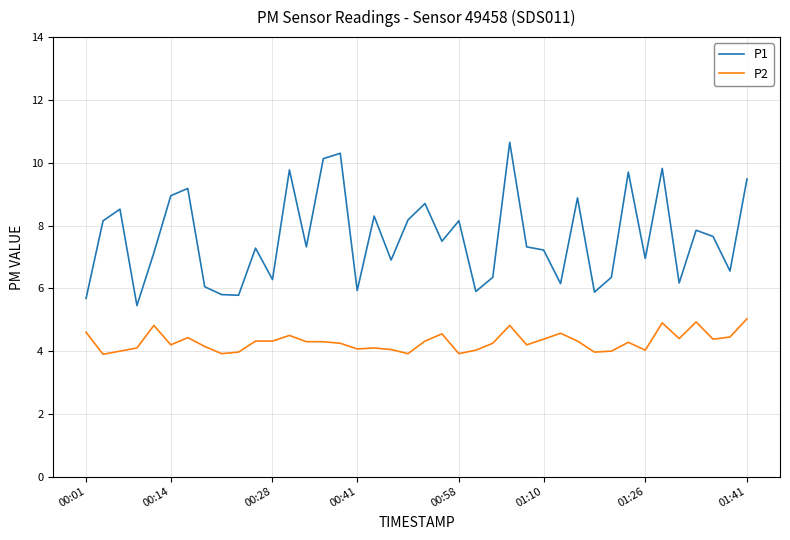

True or false: P1 and P2 intersect in this chart.

False